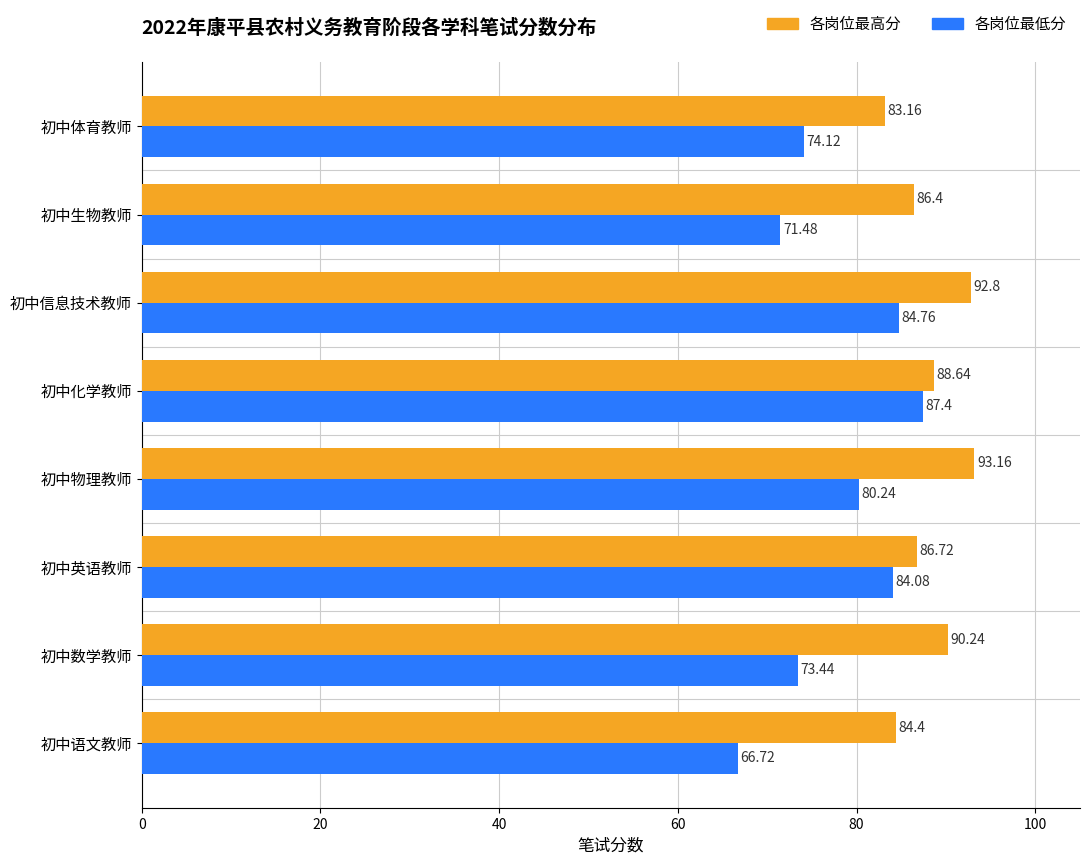

At which category is the sum across all series the highest?

初中信息技术教师